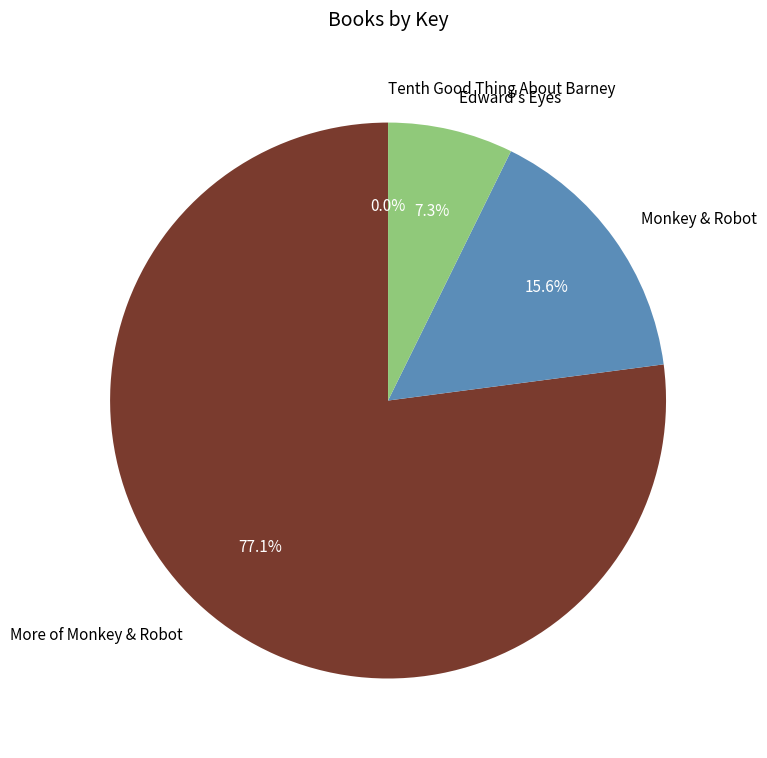

How much of the chart is everything except More of Monkey & Robot?

22.9%